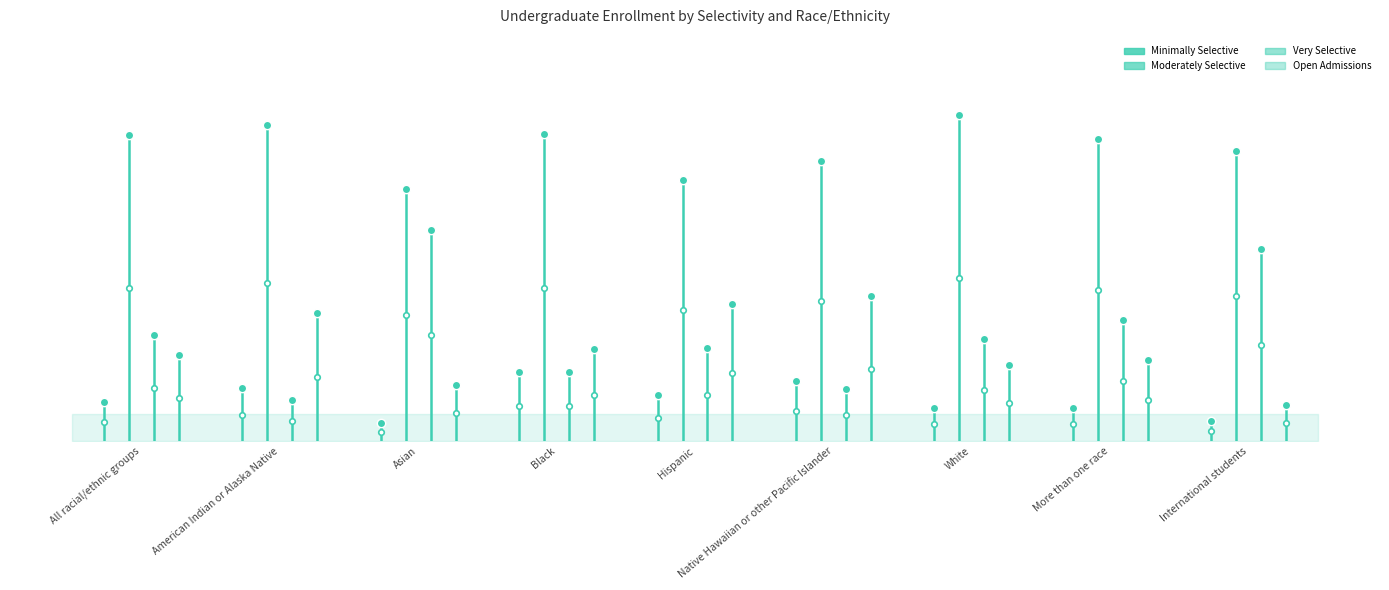

Which category has the lowest value in the Open Admissions series?

International students